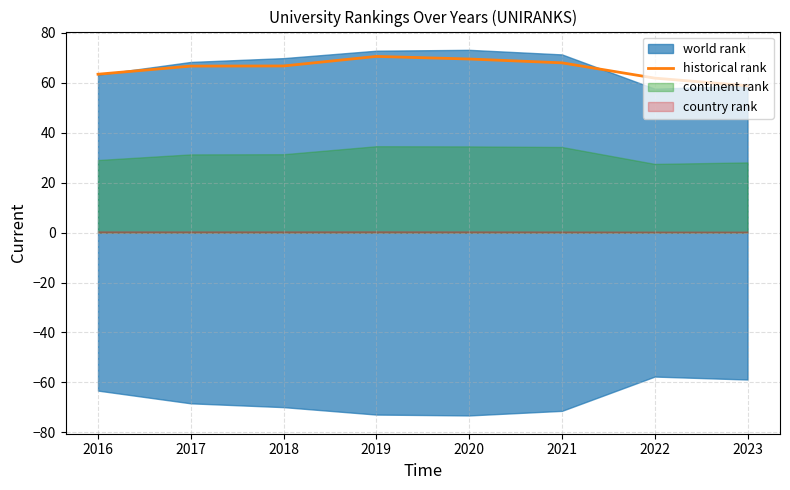

What is the sum of all values?

525.8